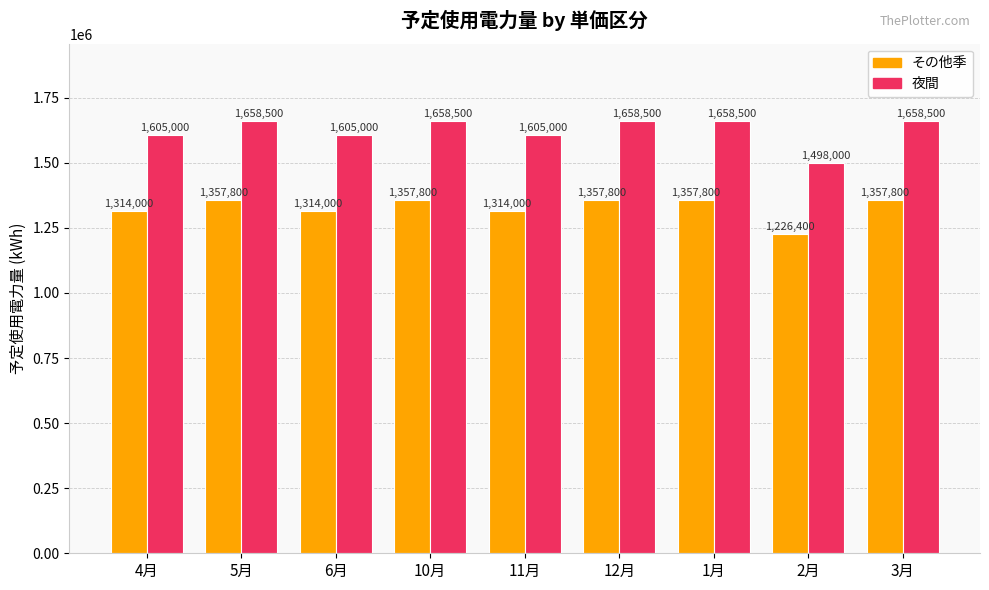

What is the label of the 4th bar from the left?

10月